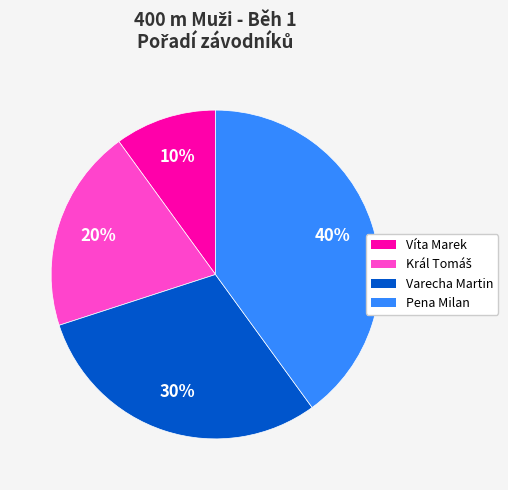

Which has a higher value, Víta Marek or Pena Milan?

Pena Milan